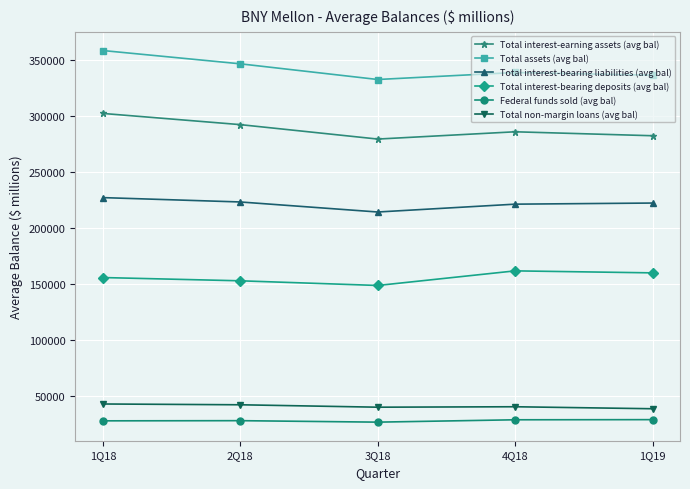

Where is the first local maximum for Total assets (avg bal)?

4Q18